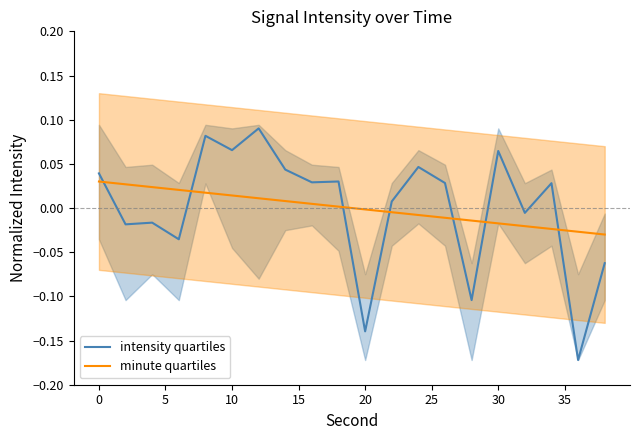

What is the maximum value shown in the chart?

0.1